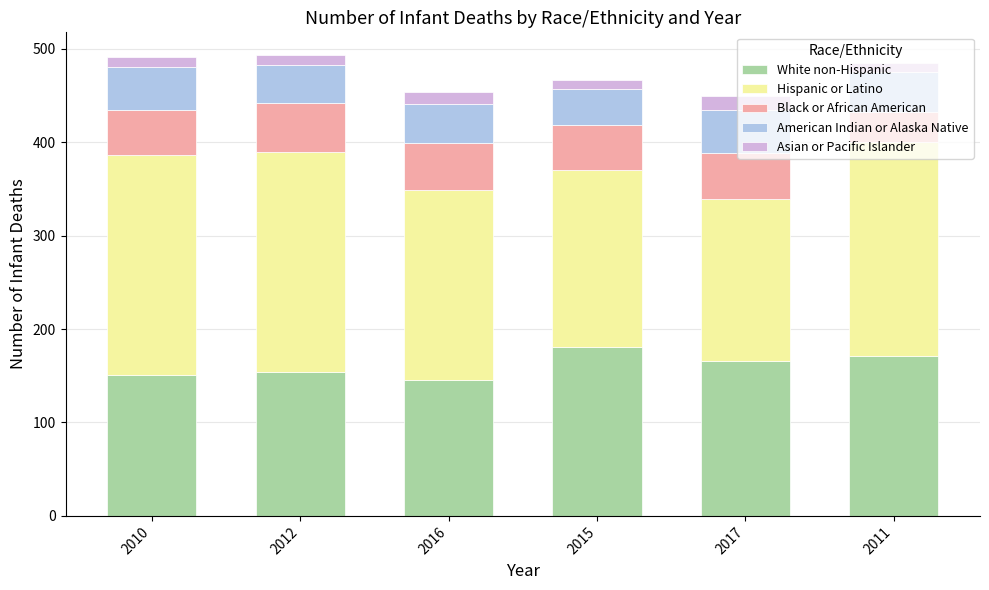

What is the difference between the White non-Hispanic values at 2016 and 2017?

20